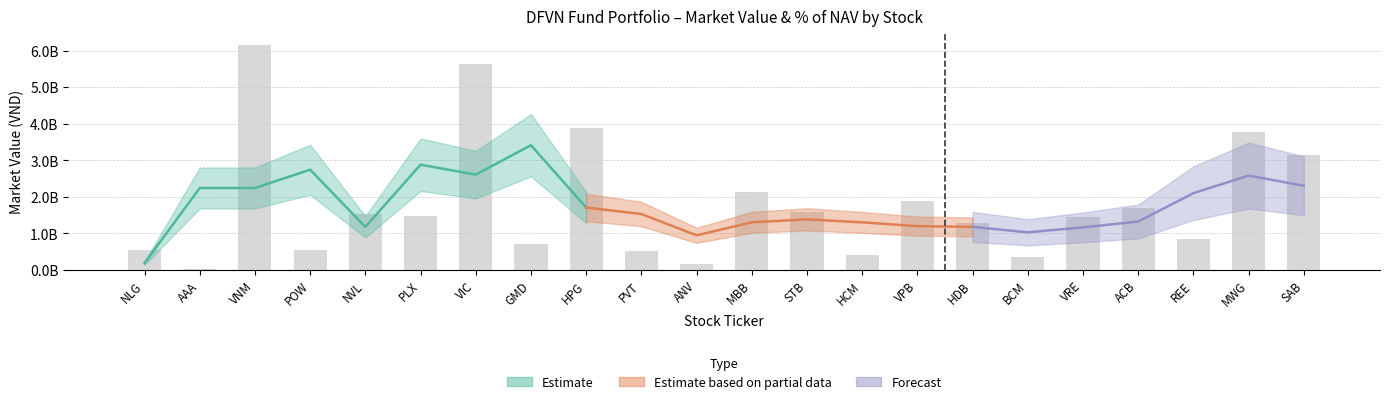

How many bars are there in total?

22